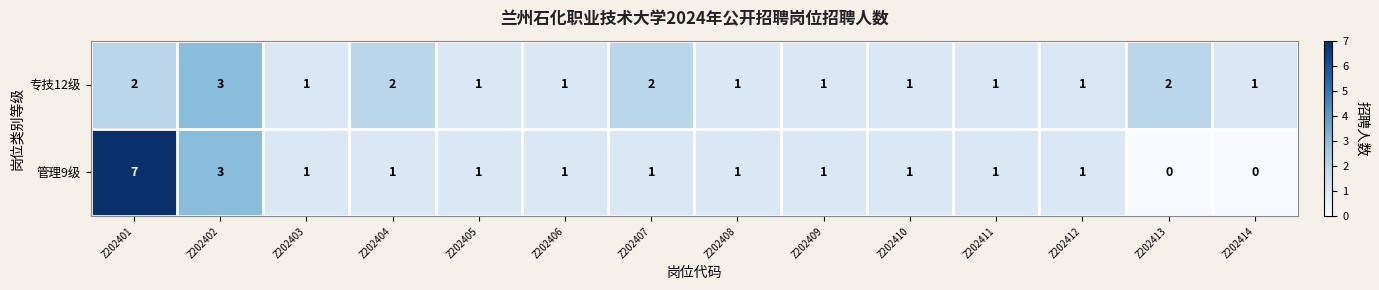

Which series has the widest spread of values?

管理9级